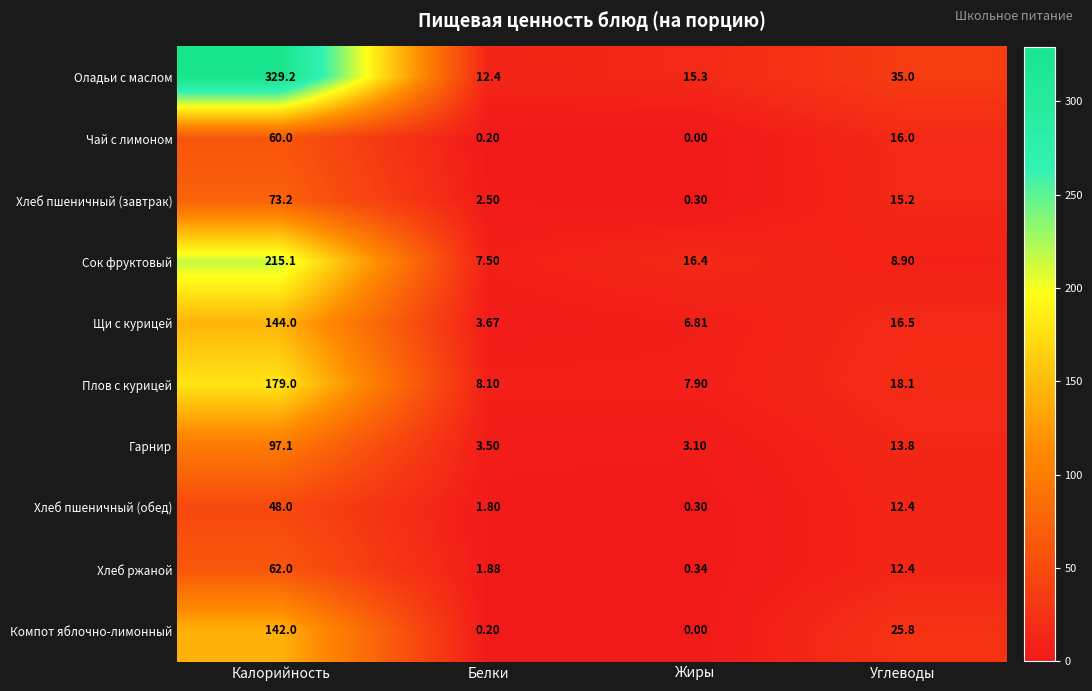

At which label does Оладьи с маслом reach its peak?

Калорийность